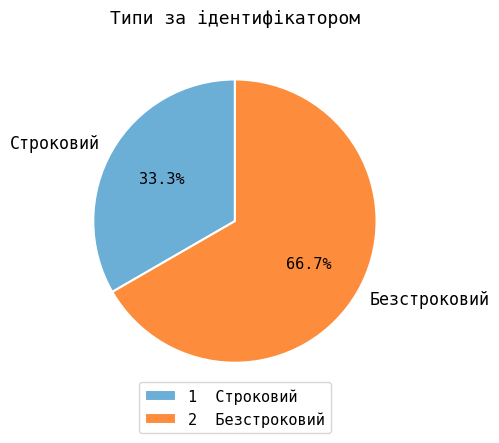

To the nearest percent, what is the difference between the largest and smallest slice percentages?

33%